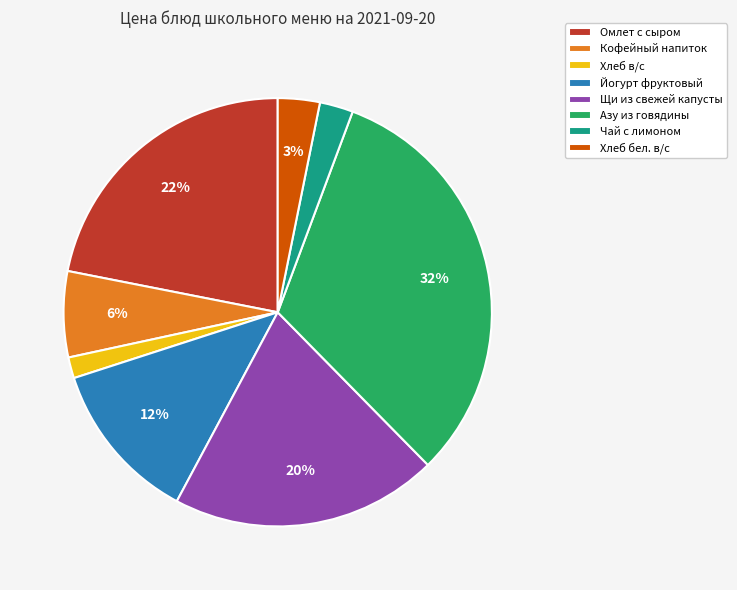

Is it true that Йогурт фруктовый is 6% of the pie?

False